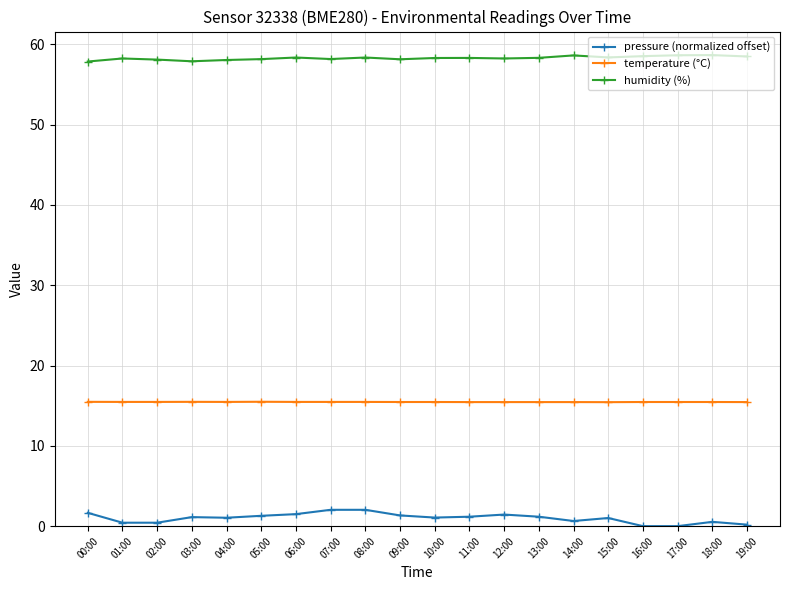

What position from the left is 10:00?

11